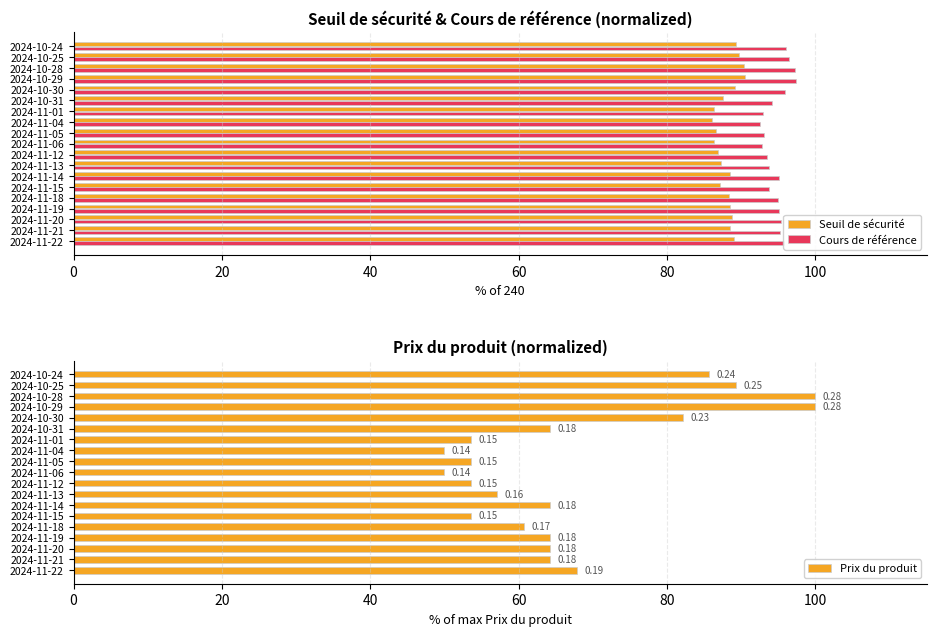

What is the difference between the maximum and minimum values?

50.0